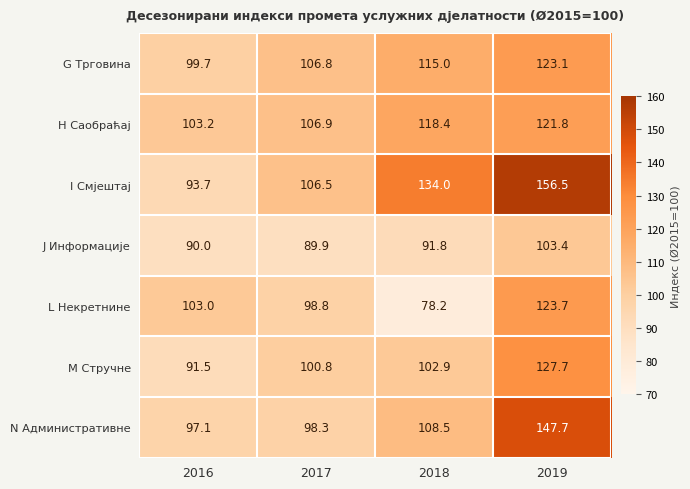

Which series has the widest spread of values?

I Смјештај